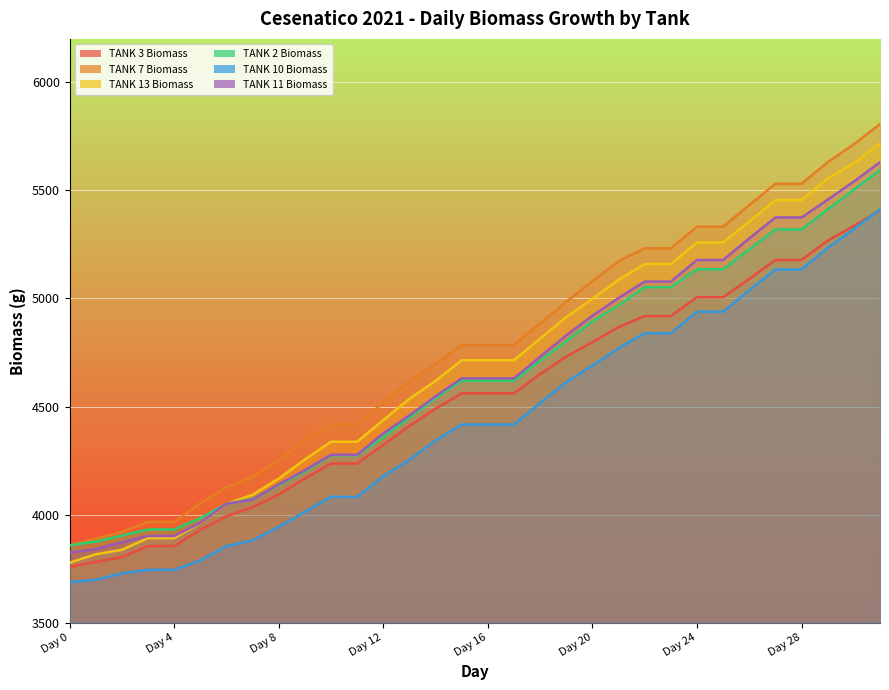

Does the chart display data point markers on the line(s)?

No